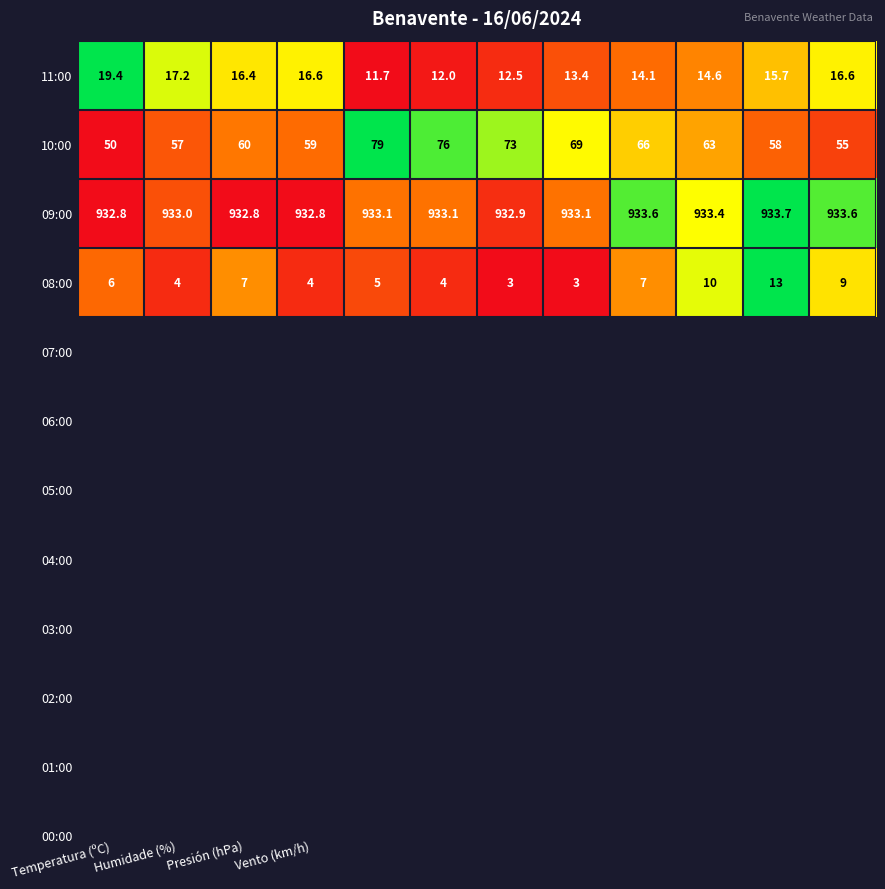

What is the maximum value for 10:00?

79.0